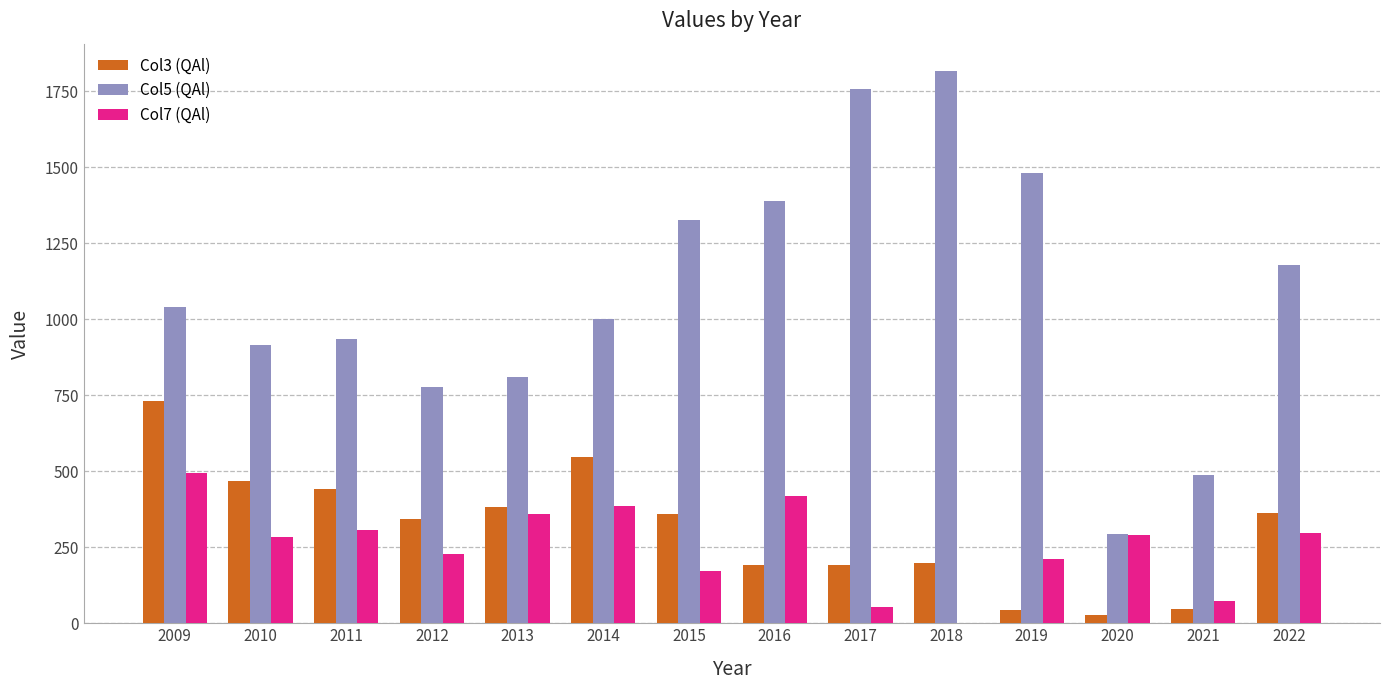

The Col7 (QAl) series shows 306 at 2011. True or false?

True